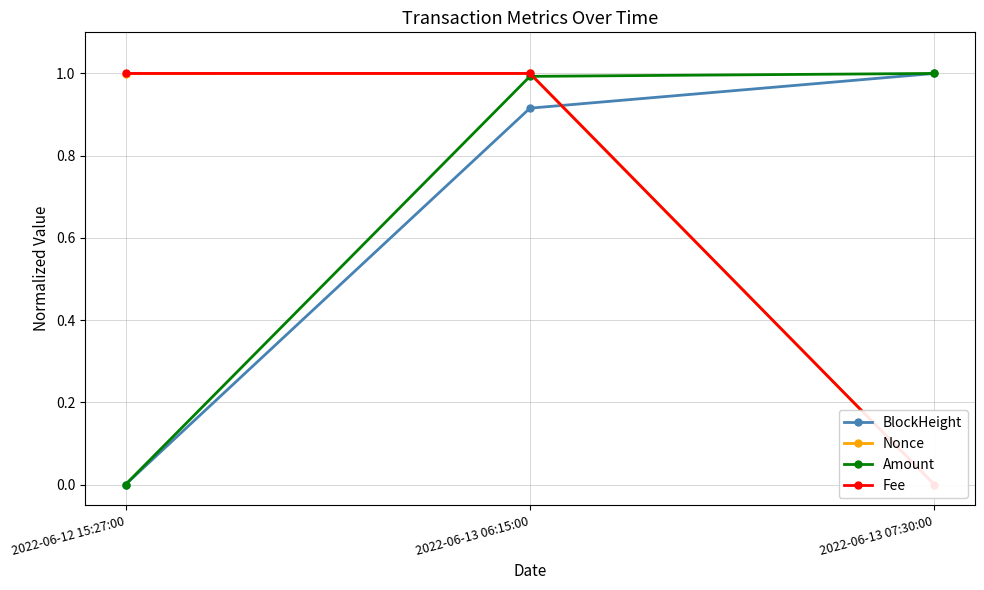

At which category is the sum across all series the highest?

2022-06-13 06:15:00